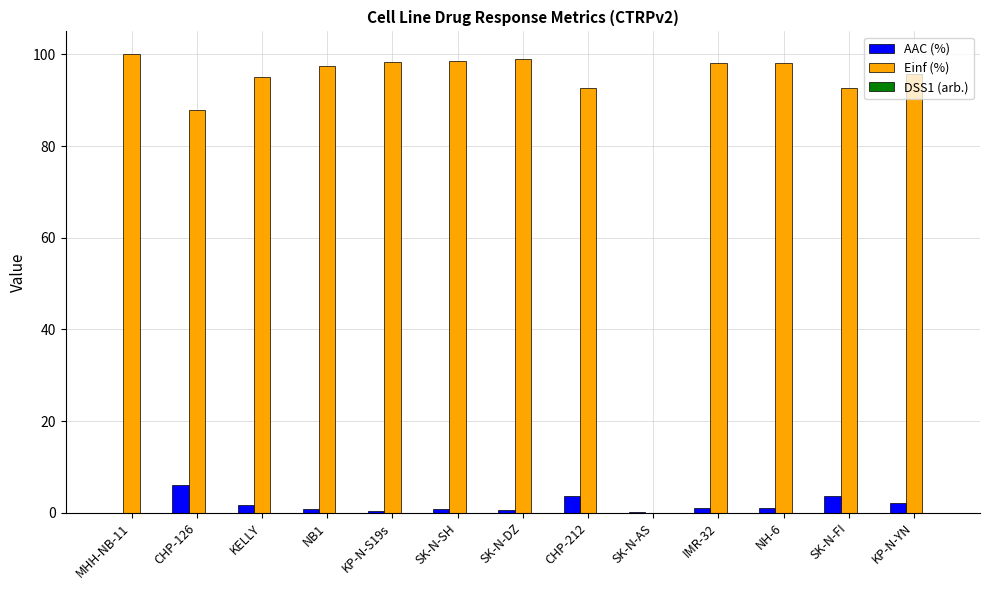

Between SK-N-SH and SK-N-AS, which series saw the biggest shift?

Einf (%)